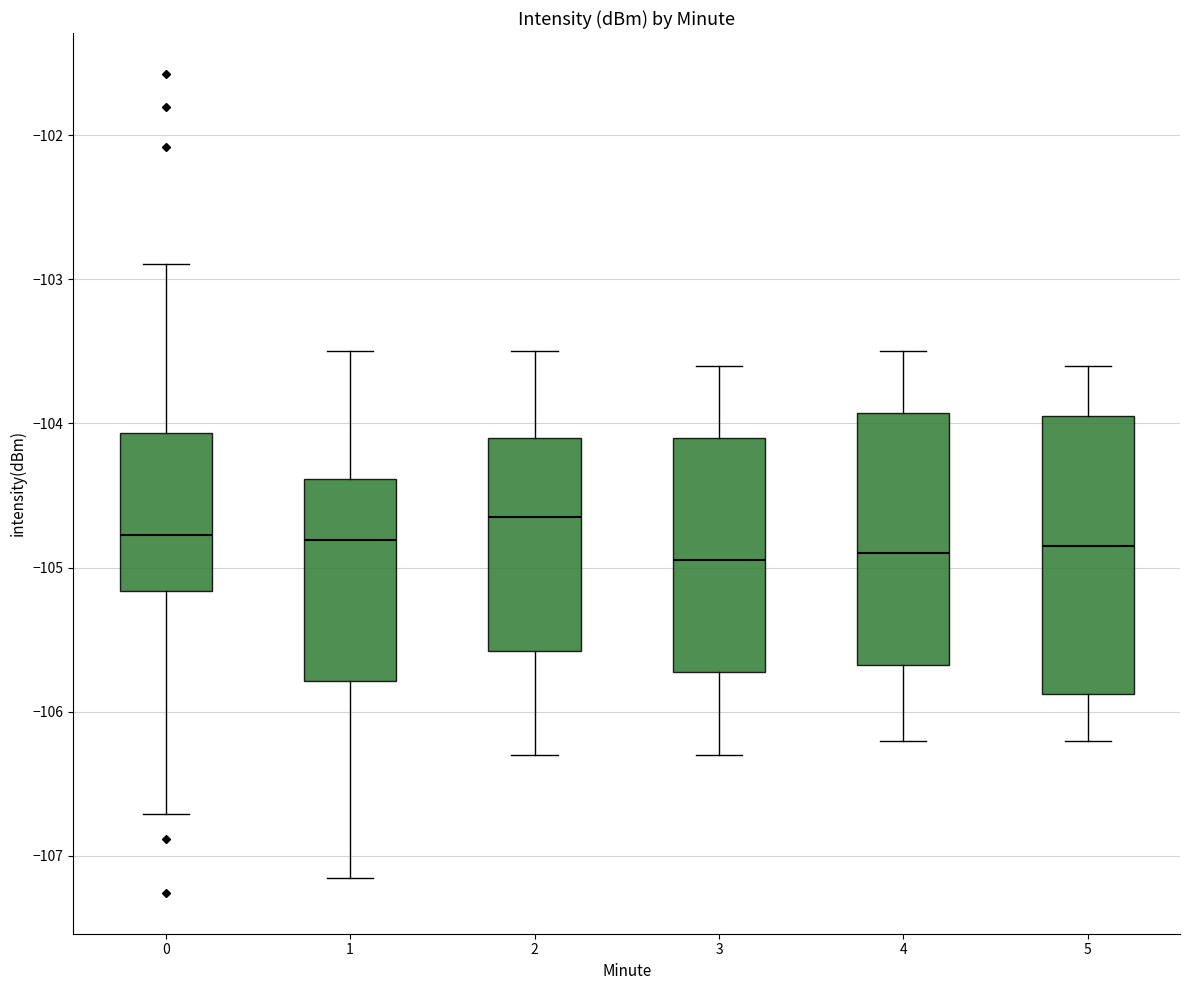

Which box is the tallest, from its lower edge to its upper edge?

5